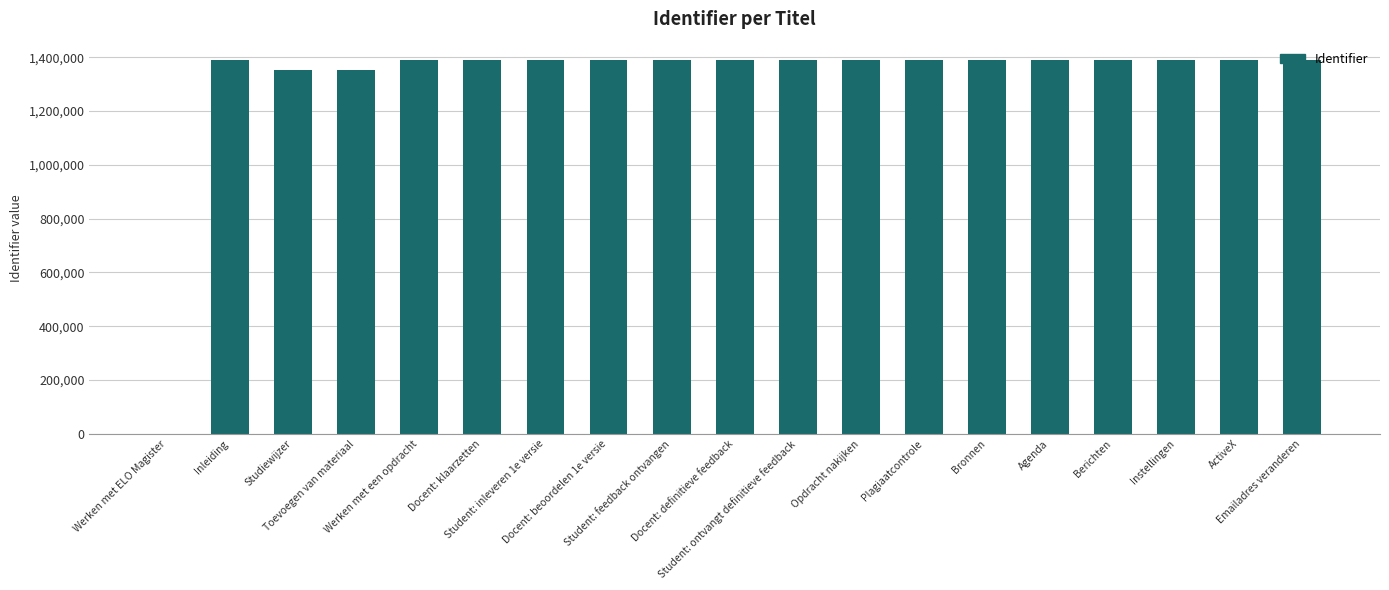

The value at ActiveX is 951837. True or false?

False